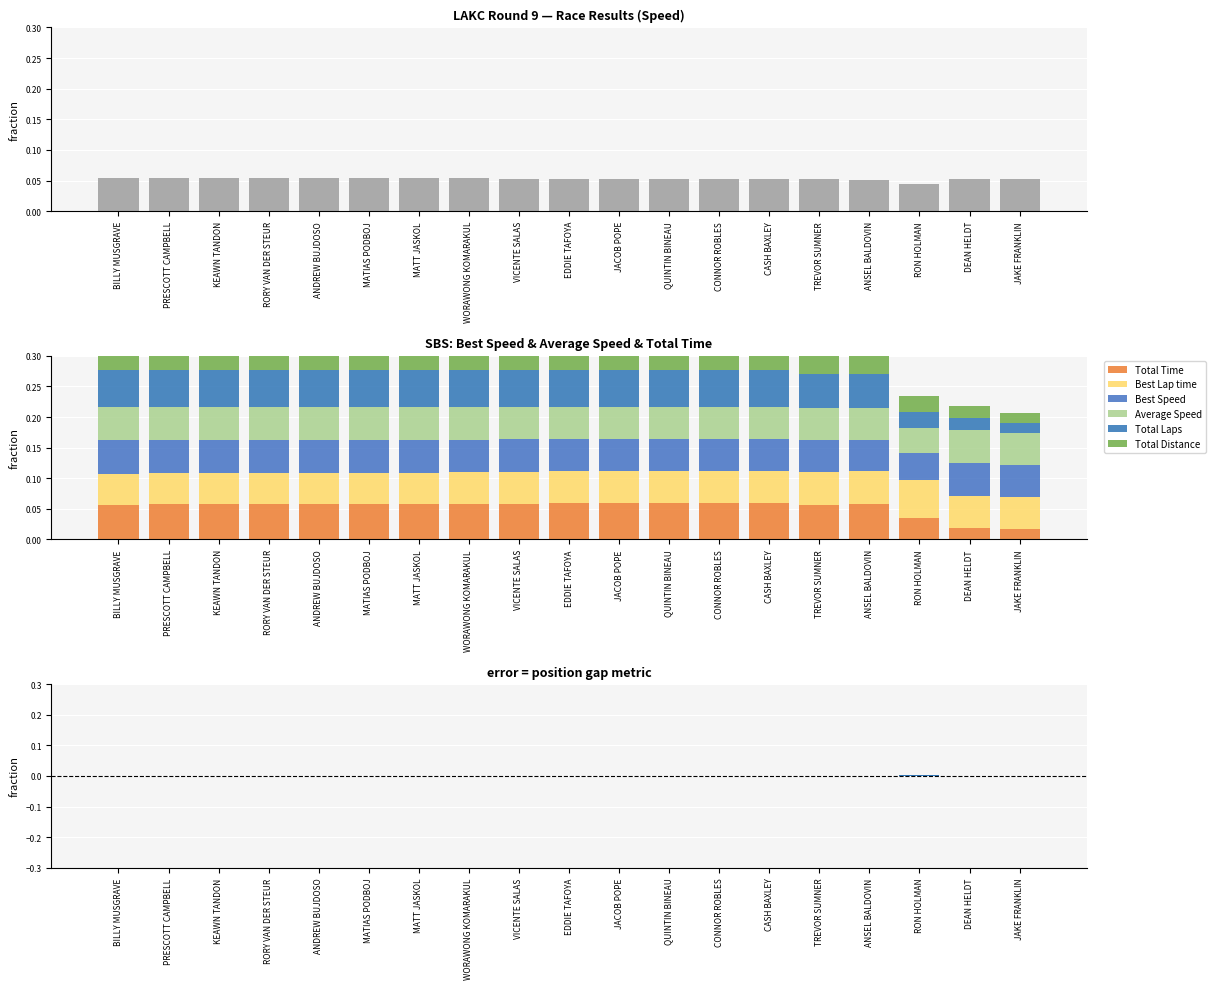

What are all the series names shown in the legend?

Total Time, Best Lap time, Best Speed, Average Speed, Total Laps, Total Distance